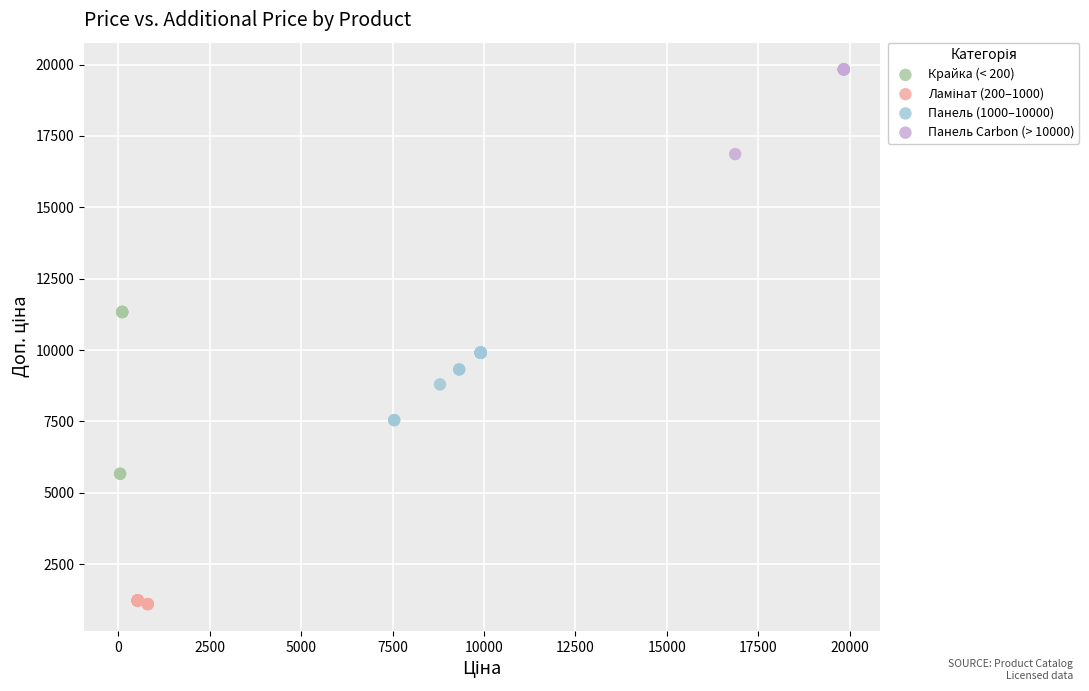

Which series contains the highest Y value?

Панель Carbon (> 10000)